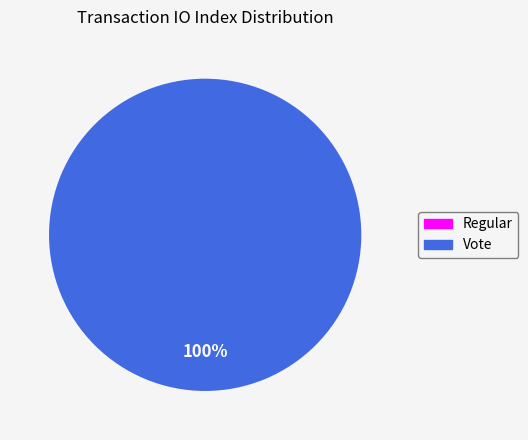

Combined, what portion of the pie is Vote and Regular?

100.0%